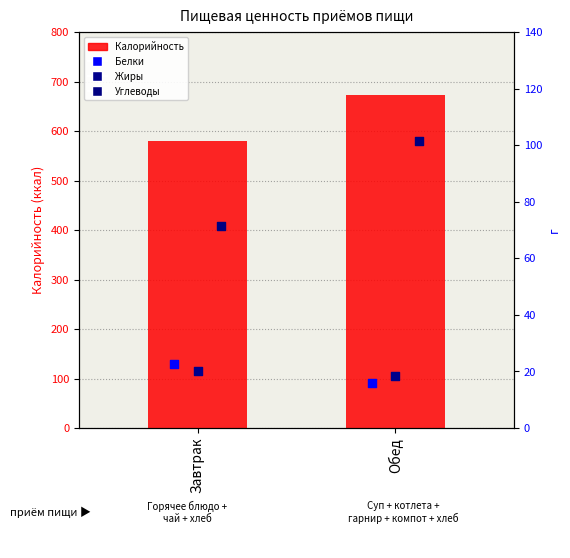

Is the value of Калорийность at Завтрак greater than the value of Белки at Обед?

Yes